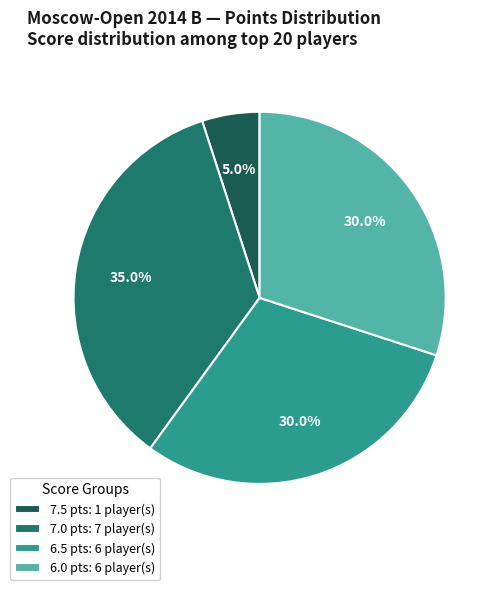

What is the smallest slice in the pie chart?

7.5 pts: 1 player(s)